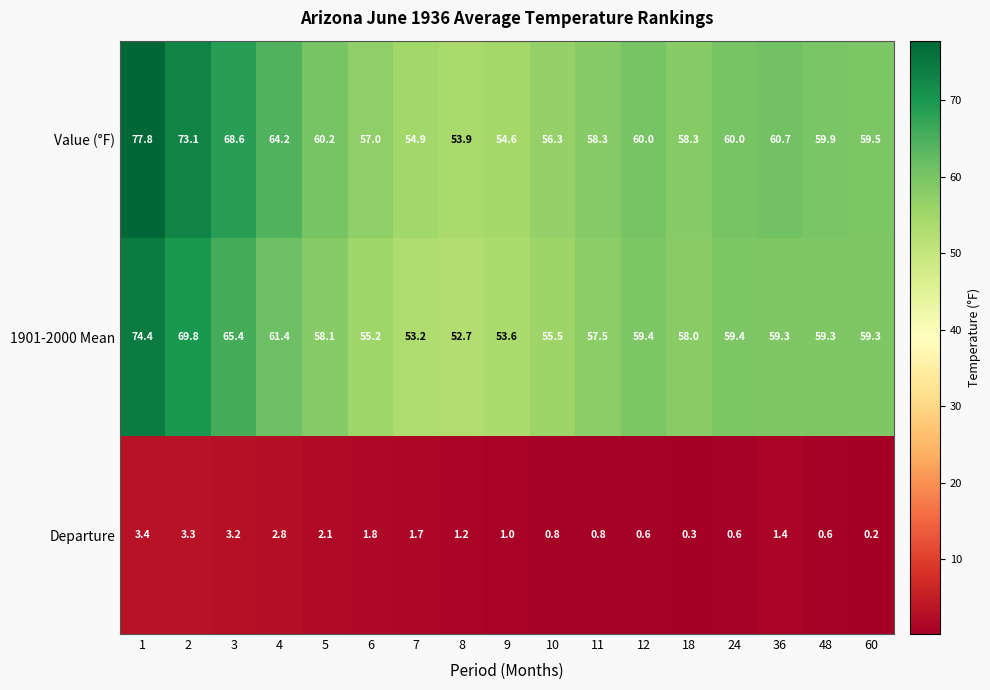

The value of Departure at 18 is 0.5. True or false?

False